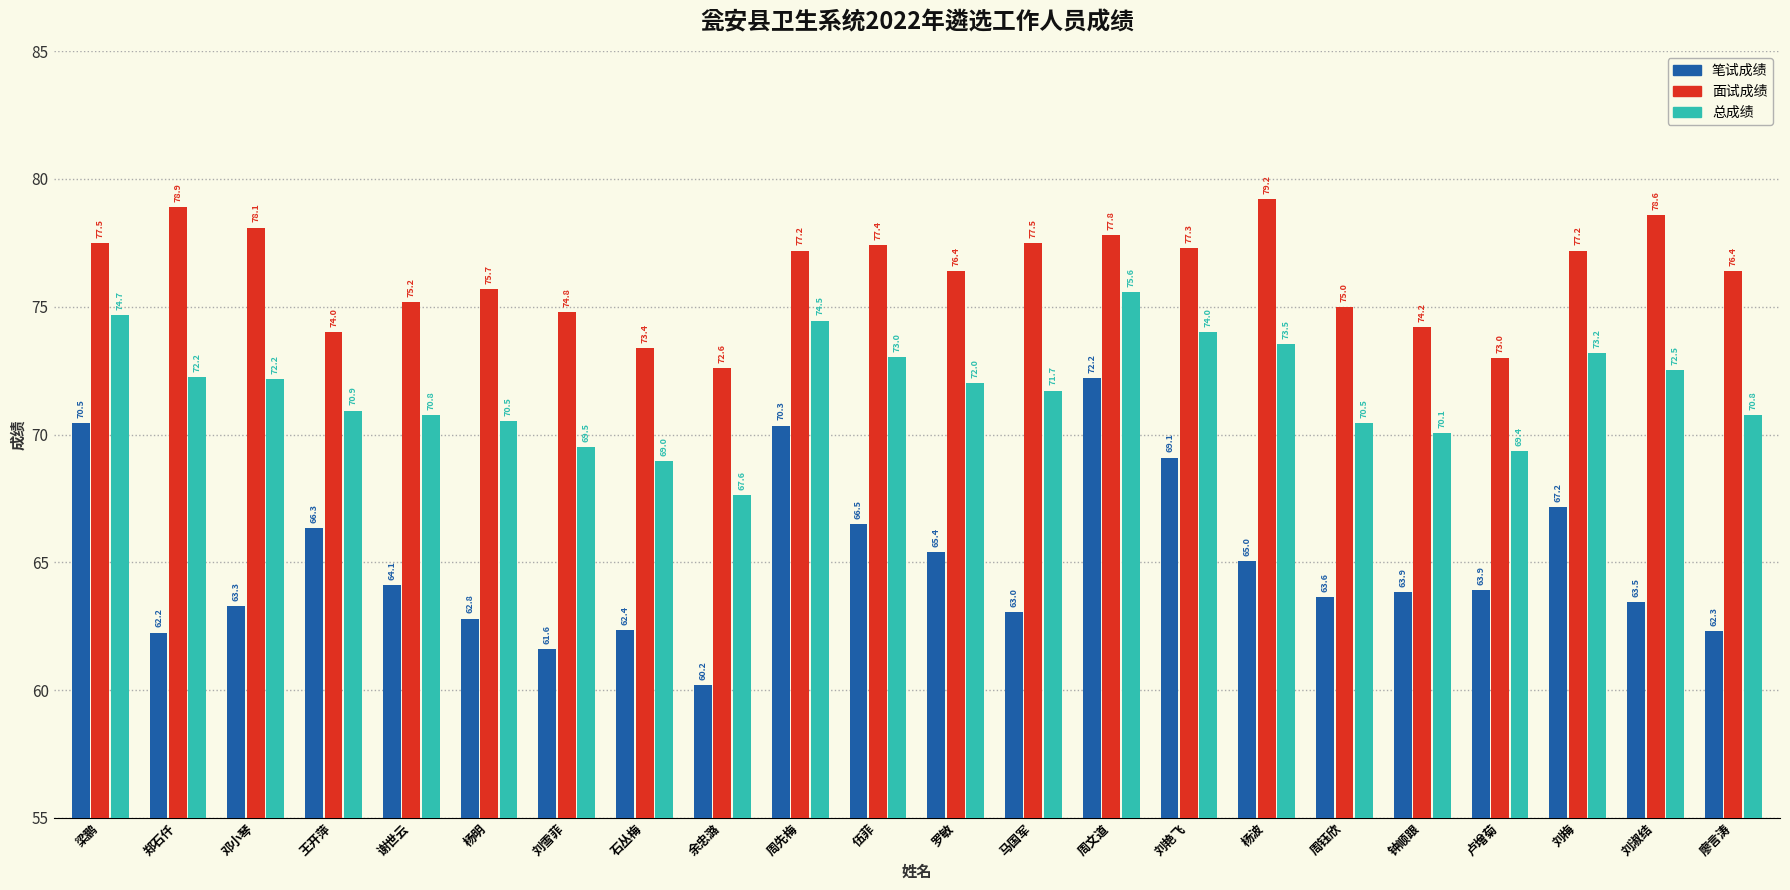

Which series has the widest spread of values?

笔试成绩